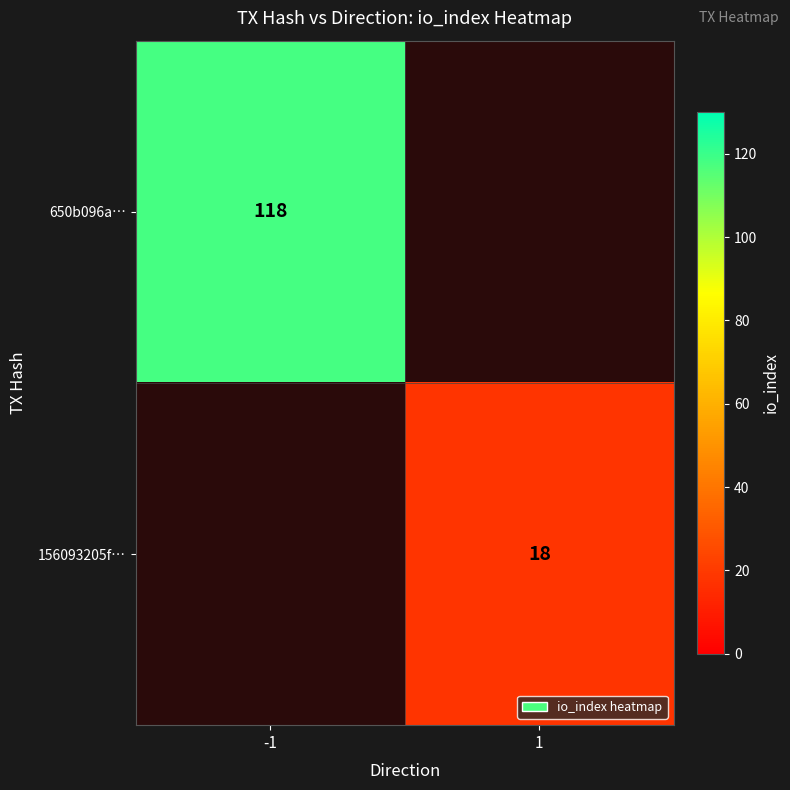

At how many categories does at least one series exceed 100?

1